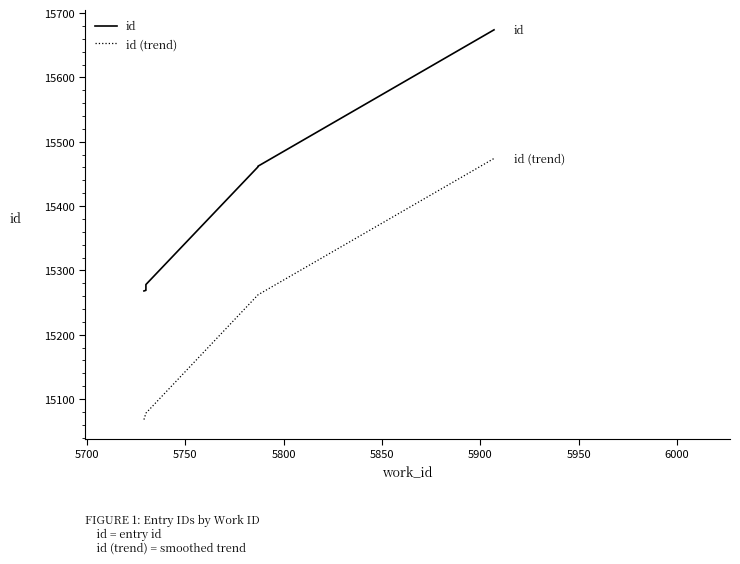

How many distinct data groups are displayed?

2